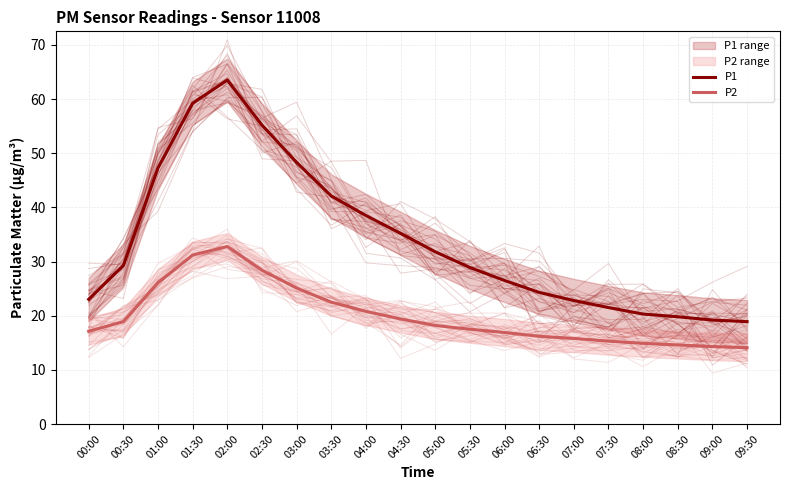

Count the number of data series in this chart.

2